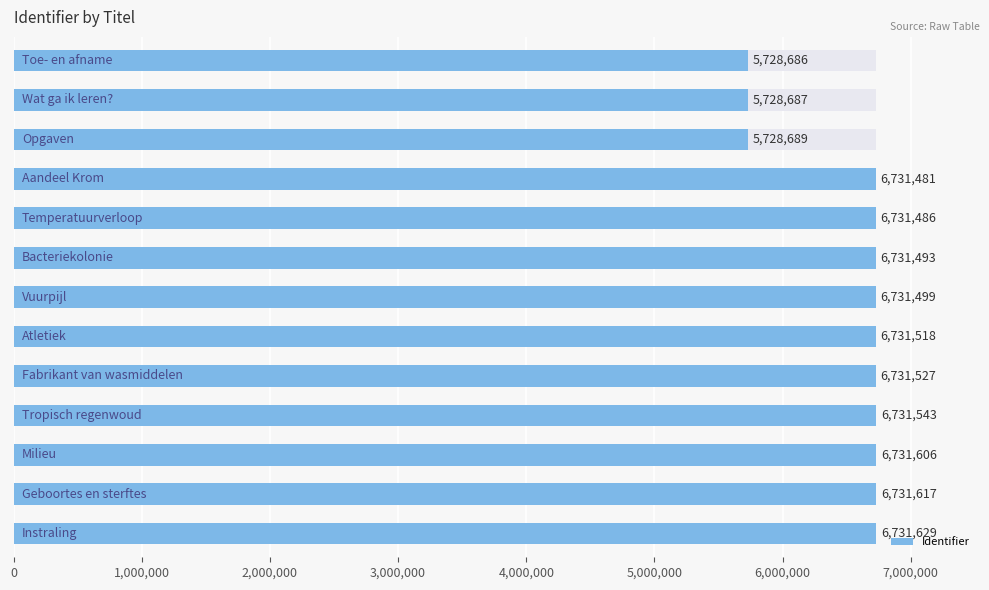

The value at 4,000,000 is 6731486. True or false?

True